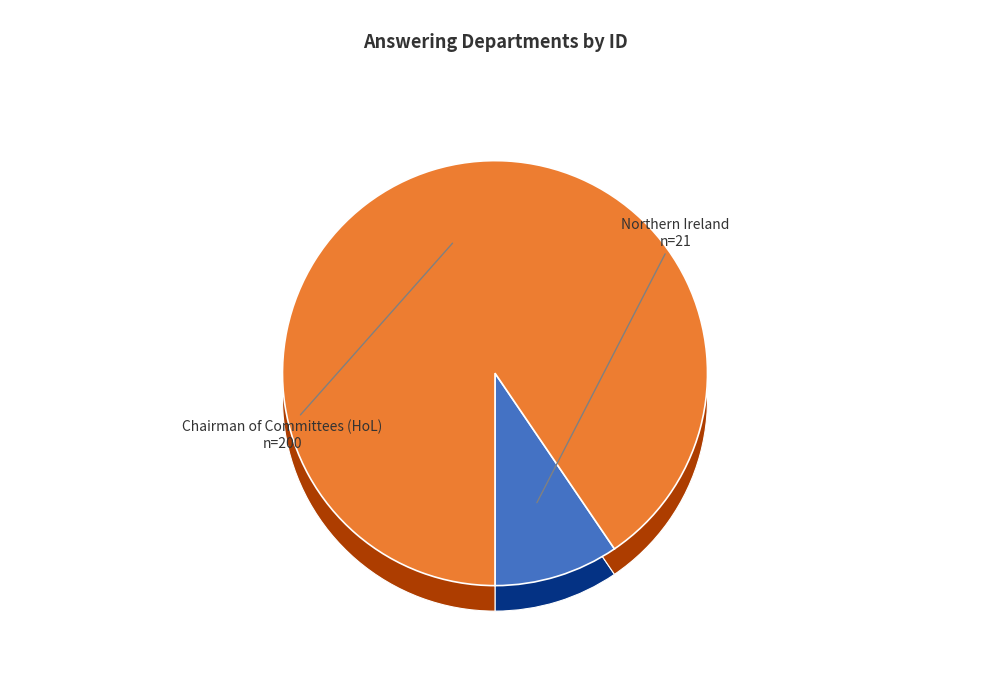

Is it true that Northern Ireland is 10% of the pie?

True